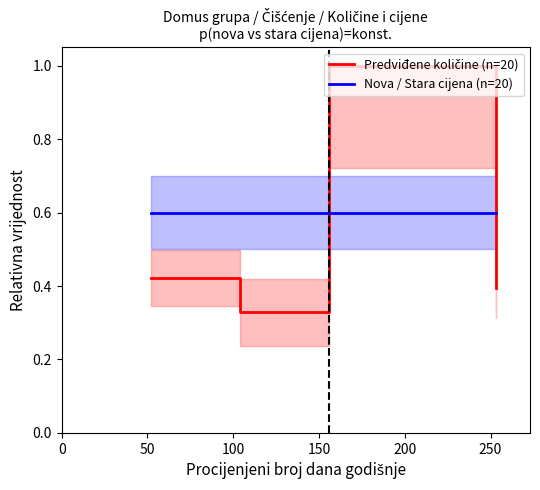

What is the spread (max minus min) of values at 0?

0.2